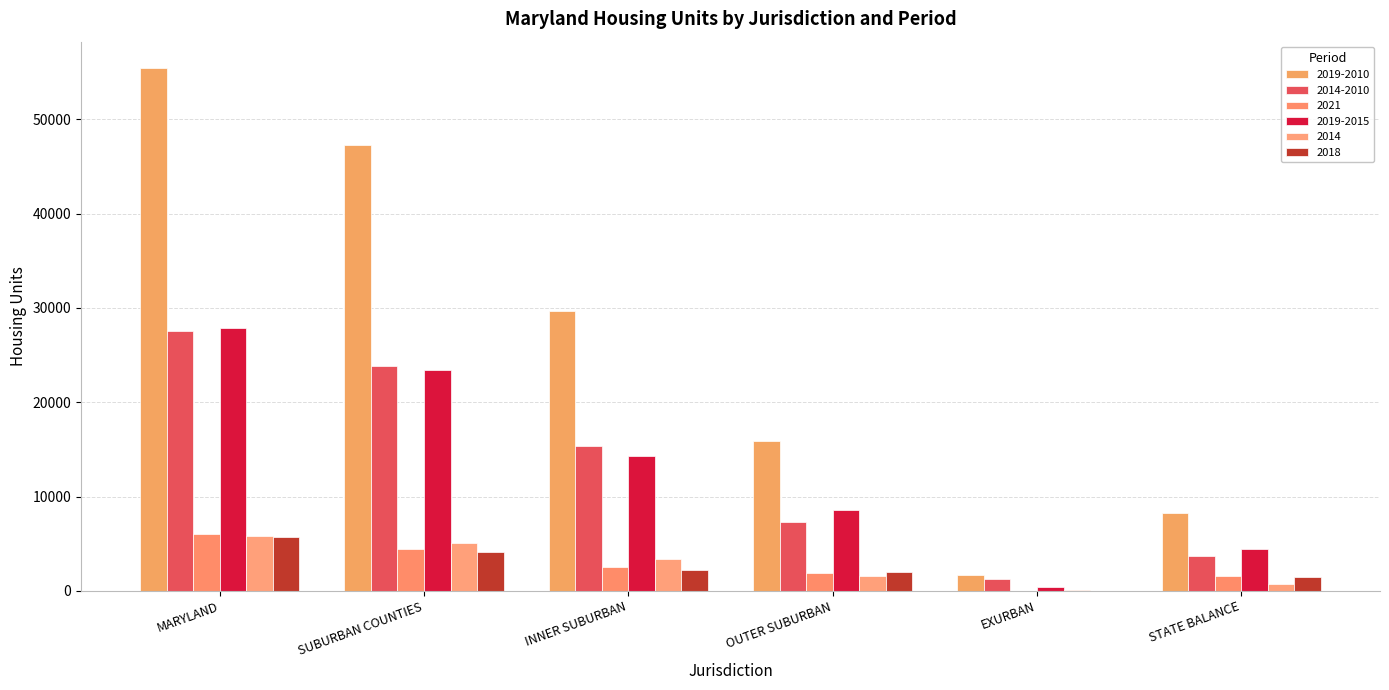

What is the label of the 5th bar from the right?

SUBURBAN COUNTIES